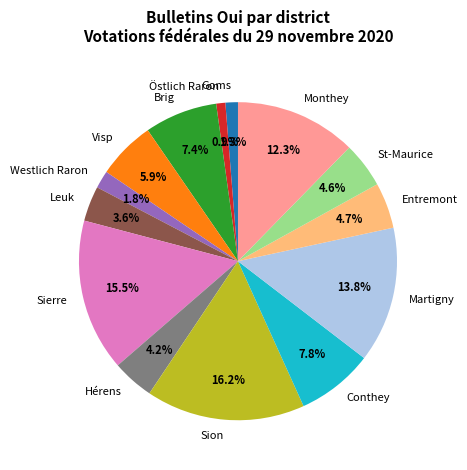

What is the ratio of the value at Conthey to the value at Martigny?

0.6